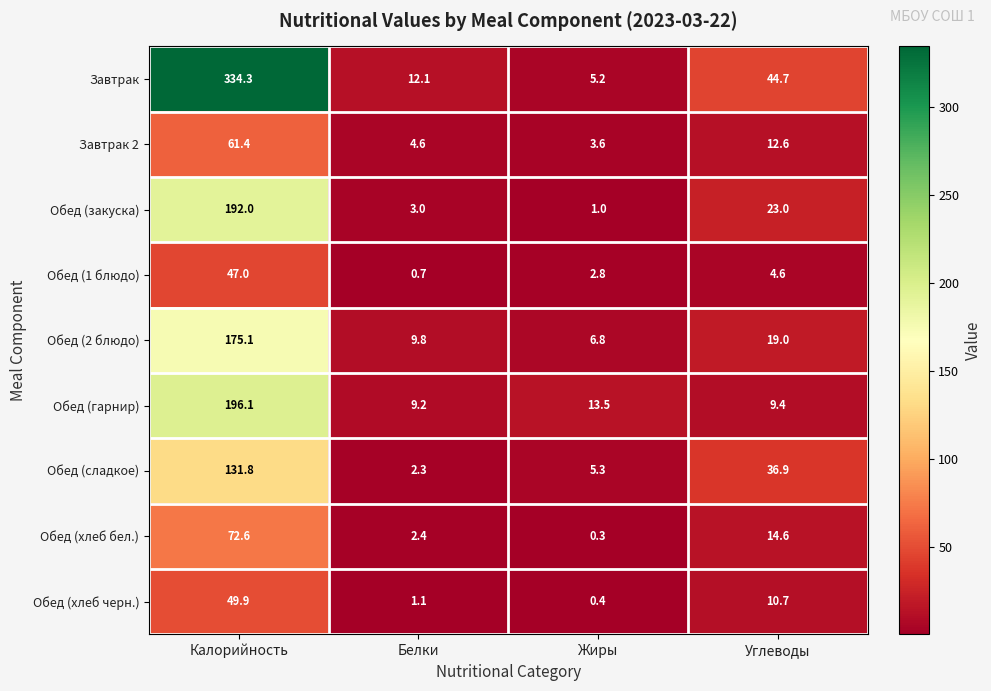

List the series in order of their peak value, lowest first.

Обед (1 блюдо), Обед (хлеб черн.), Завтрак 2, Обед (хлеб бел.), Обед (сладкое), Обед (2 блюдо), Обед (закуска), Обед (гарнир), Завтрак